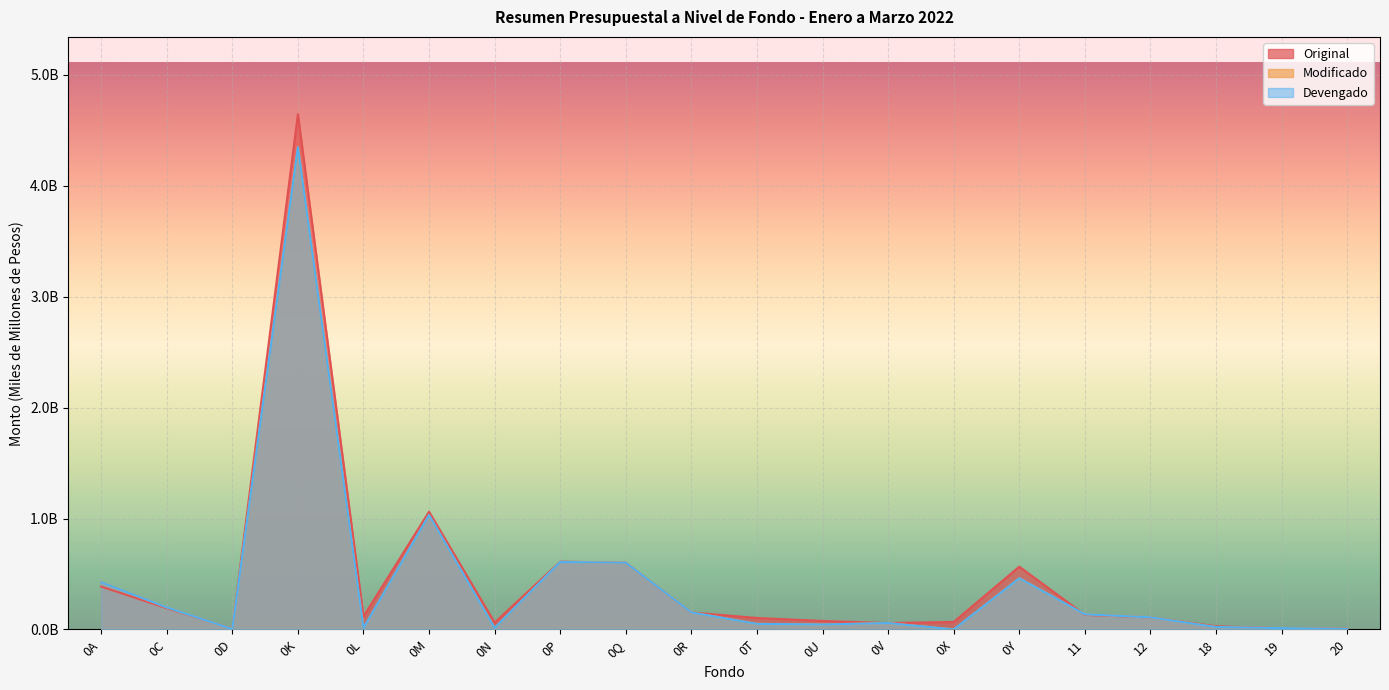

How many lines are shown in the chart?

3